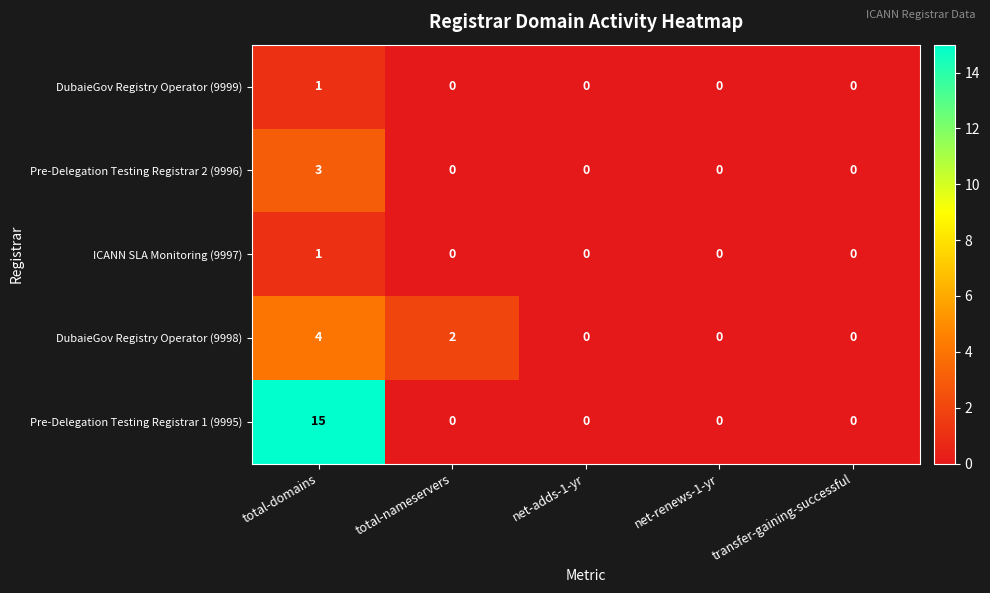

Reading left to right, what are all the values shown in this chart?

DubaieGov Registry Operator (9999): 1	0	0	0	0
Pre-Delegation Testing Registrar 2 (9996): 3	0	0	0	0
ICANN SLA Monitoring (9997): 1	0	0	0	0
DubaieGov Registry Operator (9998): 4	2	0	0	0
Pre-Delegation Testing Registrar 1 (9995): 15	0	0	0	0